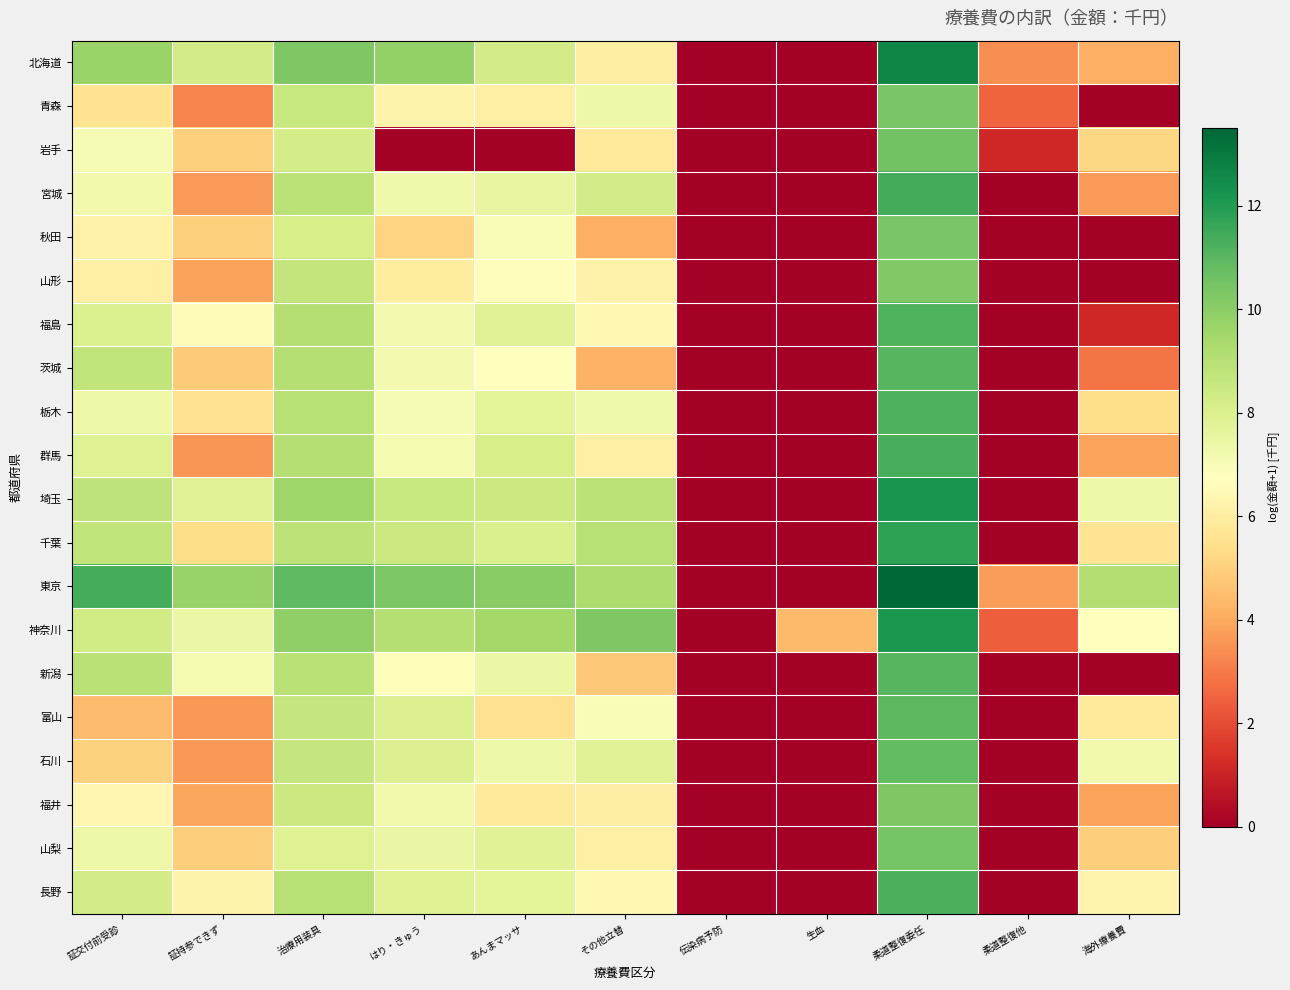

Reading left to right, transcribe all the data shown in this chart.

北海道: 証交付前受診=9.7	証持参できず=8.3	治療用装具=10.3	はり・きゅう=9.9	あんまマッサ=8.2	その他立替=6.1	伝染病予防=0.0	生血=0.0	柔道整復委任=12.7	柔道整復他=3.4	海外療養費=4.1
青森: 証交付前受診=5.6	証持参できず=3.2	治療用装具=8.6	はり・きゅう=6.2	あんまマッサ=6.1	その他立替=7.3	伝染病予防=0.0	生血=0.0	柔道整復委任=10.4	柔道整復他=2.5	海外療養費=0.0
岩手: 証交付前受診=7.0	証持参できず=5.0	治療用装具=8.2	はり・きゅう=0.0	あんまマッサ=0.0	その他立替=5.8	伝染病予防=0.0	生血=0.0	柔道整復委任=10.5	柔道整復他=1.1	海外療養費=5.2
宮城: 証交付前受診=7.2	証持参できず=3.6	治療用装具=8.9	はり・きゅう=7.2	あんまマッサ=7.5	その他立替=8.2	伝染病予防=0.0	生血=0.0	柔道整復委任=11.4	柔道整復他=0.0	海外療養費=3.7
秋田: 証交付前受診=6.2	証持参できず=5.0	治療用装具=8.1	はり・きゅう=5.1	あんまマッサ=7.0	その他立替=4.2	伝染病予防=0.0	生血=0.0	柔道整復委任=10.4	柔道整復他=0.0	海外療養費=0.0
山形: 証交付前受診=6.1	証持参できず=3.8	治療用装具=8.7	はり・きゅう=5.9	あんまマッサ=6.7	その他立替=6.2	伝染病予防=0.0	生血=0.0	柔道整復委任=10.2	柔道整復他=0.0	海外療養費=0.0
福島: 証交付前受診=8.0	証持参できず=6.6	治療用装具=9.0	はり・きゅう=7.1	あんまマッサ=7.8	その他立替=6.5	伝染病予防=0.0	生血=0.0	柔道整復委任=11.2	柔道整復他=0.0	海外療養費=1.1
茨城: 証交付前受診=8.7	証持参できず=4.8	治療用装具=9.1	はり・きゅう=7.1	あんまマッサ=6.8	その他立替=4.2	伝染病予防=0.0	生血=0.0	柔道整復委任=11.1	柔道整復他=0.0	海外療養費=2.9
栃木: 証交付前受診=7.3	証持参できず=5.5	治療用装具=9.0	はり・きゅう=7.0	あんまマッサ=7.7	その他立替=7.2	伝染病予防=0.0	生血=0.0	柔道整復委任=11.2	柔道整復他=0.0	海外療養費=5.4
群馬: 証交付前受診=7.9	証持参できず=3.6	治療用装具=9.1	はり・きゅう=7.1	あんまマッサ=8.2	その他立替=6.1	伝染病予防=0.0	生血=0.0	柔道整復委任=11.3	柔道整復他=0.0	海外療養費=3.9
埼玉: 証交付前受診=8.8	証持参できず=7.8	治療用装具=9.6	はり・きゅう=8.6	あんまマッサ=8.5	その他立替=8.9	伝染病予防=0.0	生血=0.0	柔道整復委任=12.2	柔道整復他=0.0	海外療養費=7.3
千葉: 証交付前受診=8.8	証持参できず=5.4	治療用装具=8.8	はり・きゅう=8.4	あんまマッサ=8.1	その他立替=9.0	伝染病予防=0.0	生血=0.0	柔道整復委任=11.8	柔道整復他=0.0	海外療養費=5.6
東京: 証交付前受診=11.4	証持参できず=9.7	治療用装具=10.9	はり・きゅう=10.3	あんまマッサ=10.1	その他立替=9.2	伝染病予防=0.0	生血=0.0	柔道整復委任=13.5	柔道整復他=3.7	海外療養費=9.1
神奈川: 証交付前受診=8.3	証持参できず=7.4	治療用装具=9.9	はり・きゅう=9.0	あんまマッサ=9.5	その他立替=10.3	伝染病予防=0.0	生血=4.4	柔道整復委任=12.2	柔道整復他=2.4	海外療養費=6.7
新潟: 証交付前受診=8.9	証持参できず=7.1	治療用装具=8.9	はり・きゅう=6.9	あんまマッサ=7.4	その他立替=4.8	伝染病予防=0.0	生血=0.0	柔道整復委任=11.1	柔道整復他=0.0	海外療養費=0.0
富山: 証交付前受診=4.4	証持参できず=3.6	治療用装具=8.6	はり・きゅう=7.9	あんまマッサ=5.5	その他立替=6.9	伝染病予防=0.0	生血=0.0	柔道整復委任=10.9	柔道整復他=0.0	海外療養費=5.9
石川: 証交付前受診=5.1	証持参できず=3.6	治療用装具=8.6	はり・きゅう=7.9	あんまマッサ=7.3	その他立替=7.8	伝染病予防=0.0	生血=0.0	柔道整復委任=10.8	柔道整復他=0.0	海外療養費=7.2
福井: 証交付前受診=6.4	証持参できず=3.9	治療用装具=8.5	はり・きゅう=7.2	あんまマッサ=5.9	その他立替=6.0	伝染病予防=0.0	生血=0.0	柔道整復委任=10.3	柔道整復他=0.0	海外療養費=3.9
山梨: 証交付前受診=7.3	証持参できず=5.0	治療用装具=7.9	はり・きゅう=7.4	あんまマッサ=7.8	その他立替=6.1	伝染病予防=0.0	生血=0.0	柔道整復委任=10.4	柔道整復他=0.0	海外療養費=4.9
長野: 証交付前受診=8.2	証持参できず=6.3	治療用装具=9.0	はり・きゅう=7.9	あんまマッサ=7.7	その他立替=6.5	伝染病予防=0.0	生血=0.0	柔道整復委任=11.3	柔道整復他=0.0	海外療養費=6.3